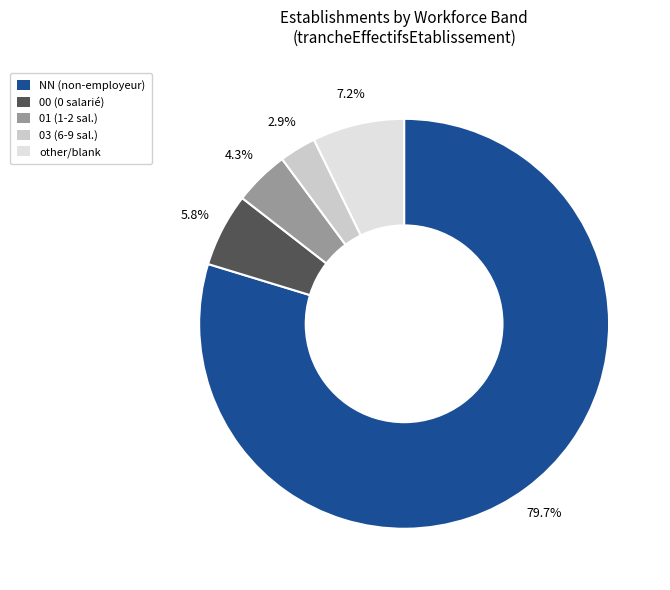

To the nearest percent, what is the difference between the other and 03 slice percentages?

4%